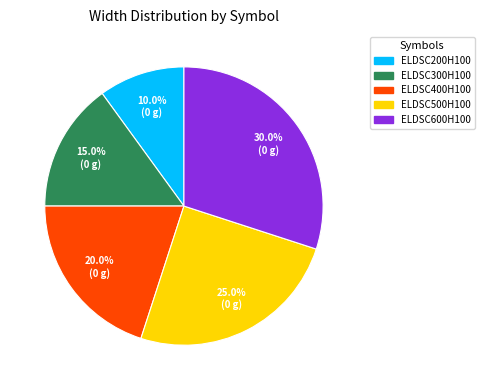

To the nearest percent, what is the difference between the ELDSC500H100 and ELDSC300H100 slice percentages?

10%